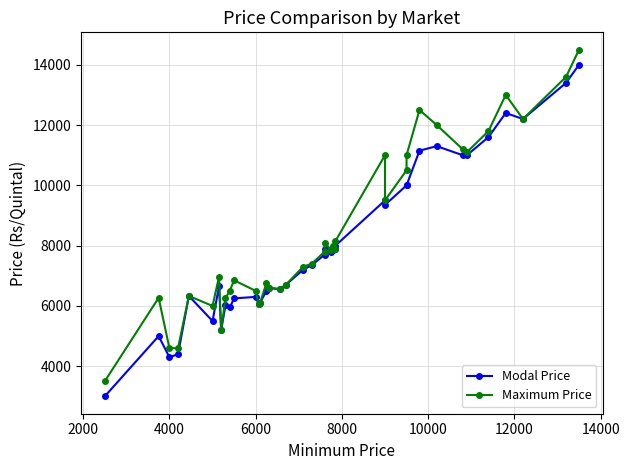

True or false: Maximum Price and Modal Price intersect in this chart.

False